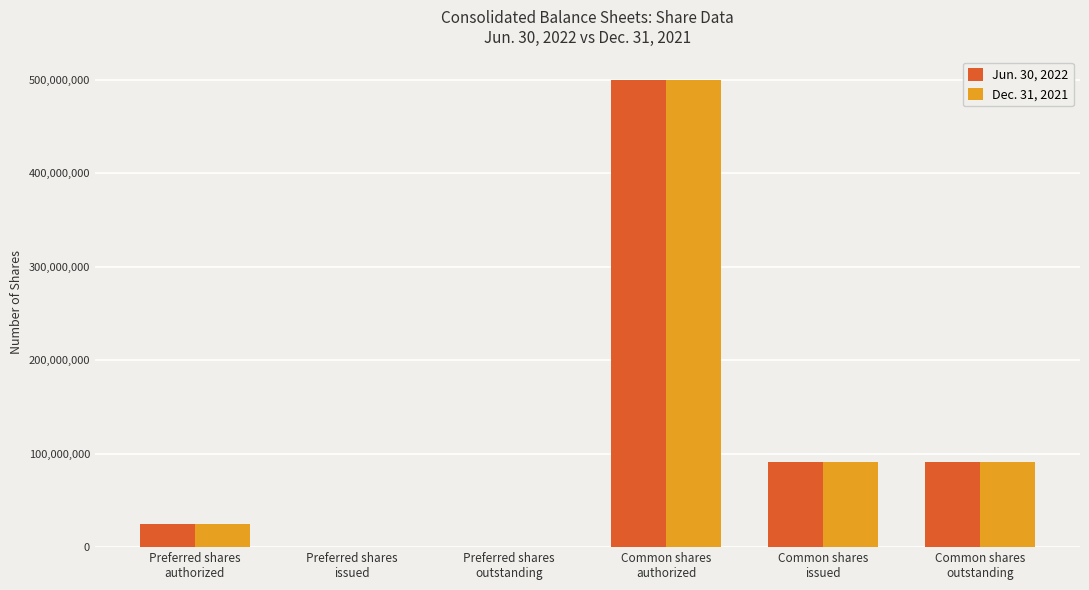

How many groups of bars are there?

6